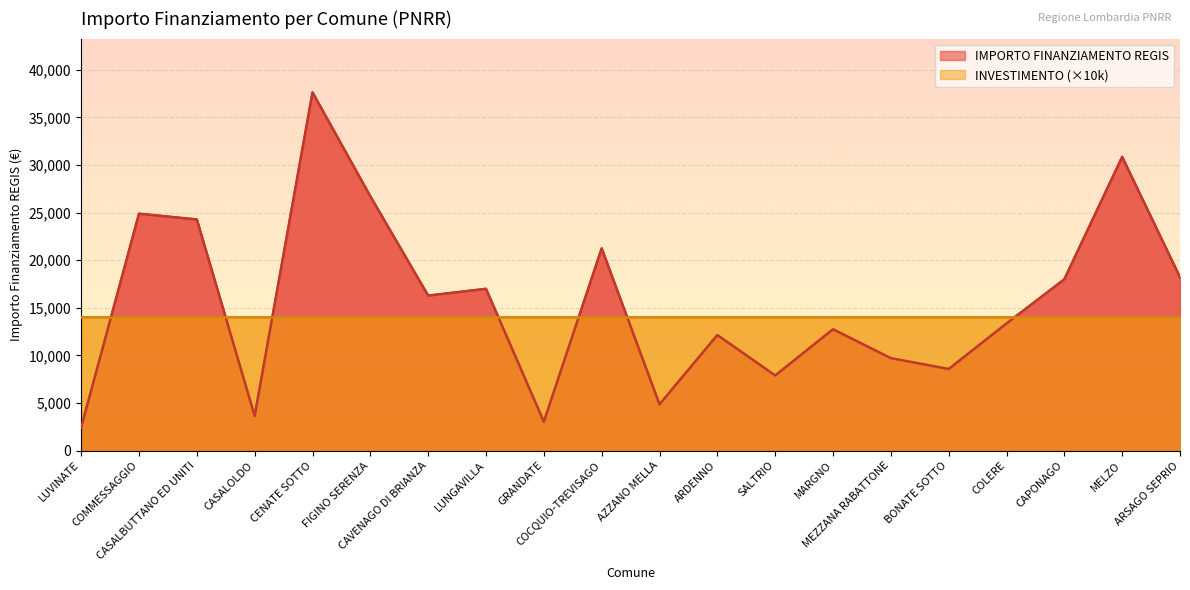

List the labels in order of value, smallest first.

LUVINATE, GRANDATE, CASALOLDO, AZZANO MELLA, SALTRIO, BONATE SOTTO, MEZZANA RABATTONE, ARDENNO, MARGNO, COLERE, CAVENAGO DI BRIANZA, LUNGAVILLA, CAPONAGO, ARSAGO SEPRIO, COCQUIO-TREVISAGO, CASALBUTTANO ED UNITI, COMMESSAGGIO, FIGINO SERENZA, MELZO, CENATE SOTTO